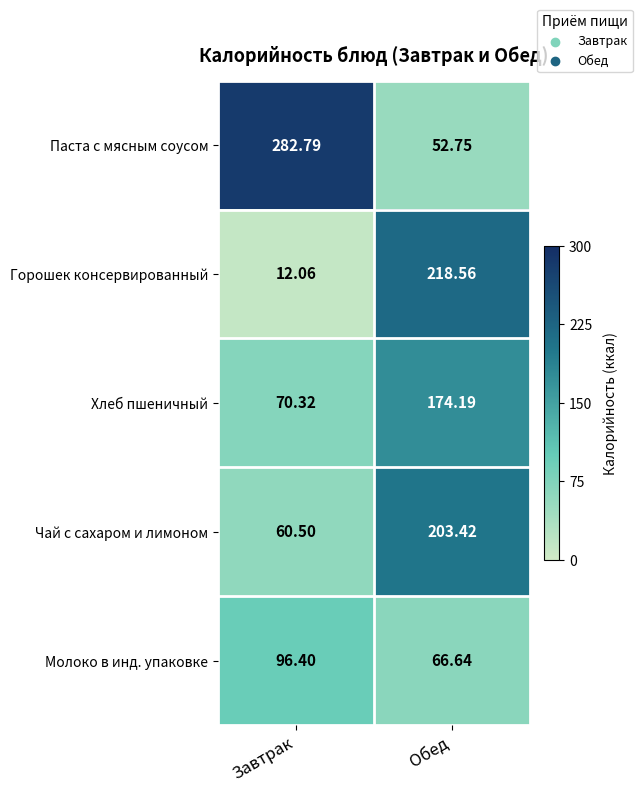

Which category has the highest value in the Чай с сахаром и лимоном series?

Обед